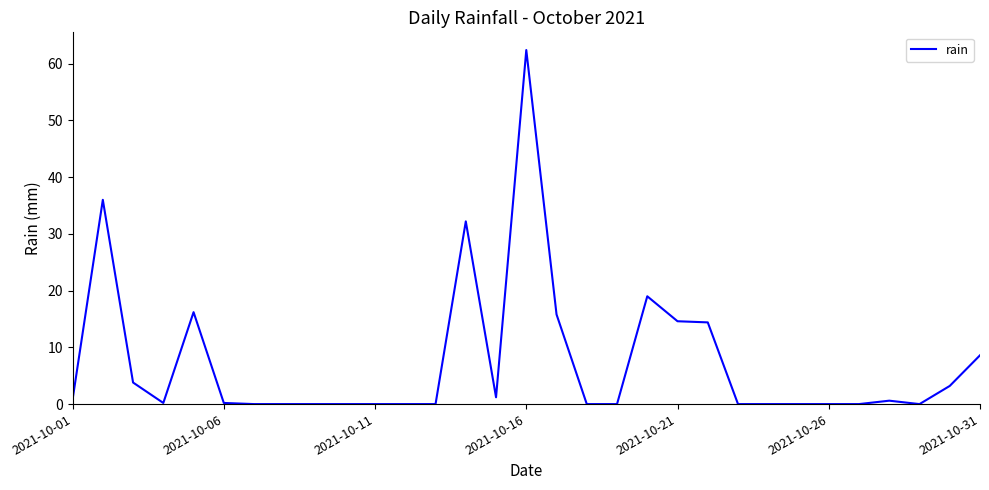

What is the greatest value displayed?

62.4